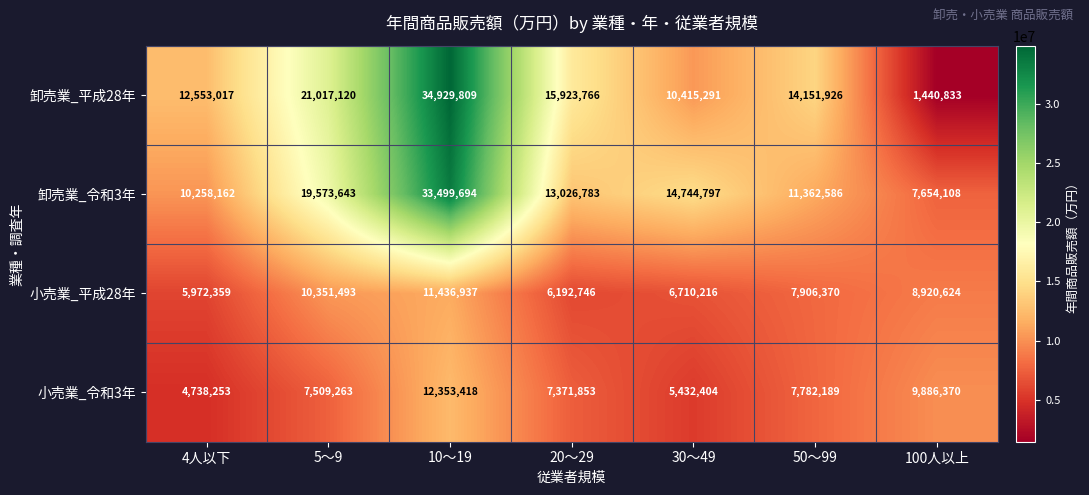

Which series has the largest total across all categories?

卸売業_平成28年